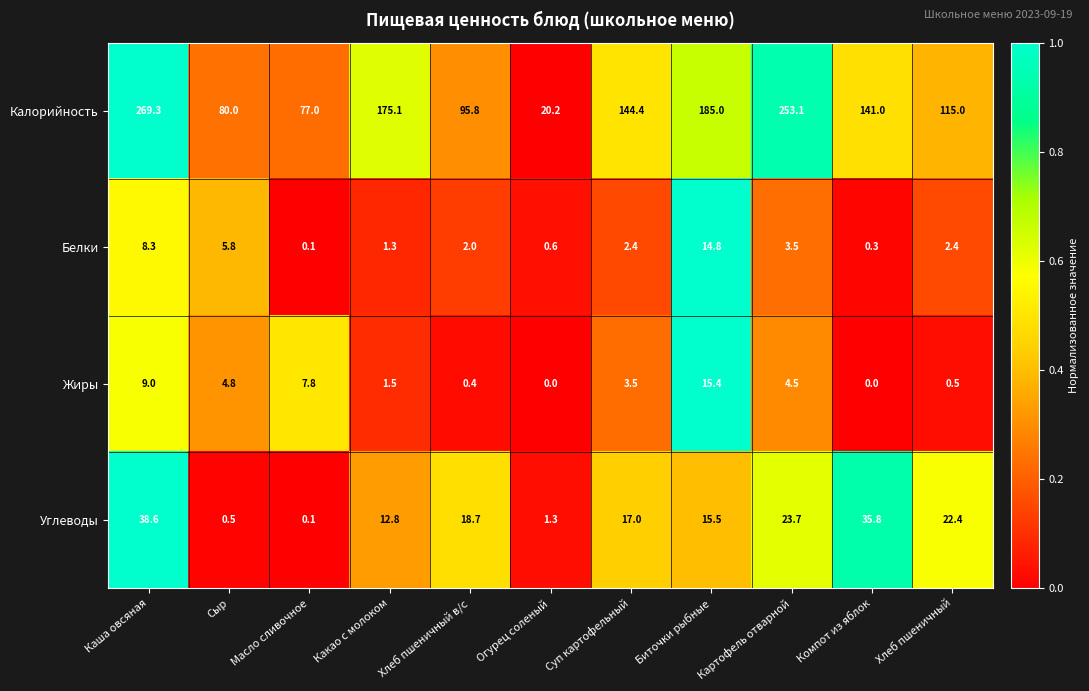

List the series in order of their peak value, highest first.

Калорийность, Углеводы, Жиры, Белки